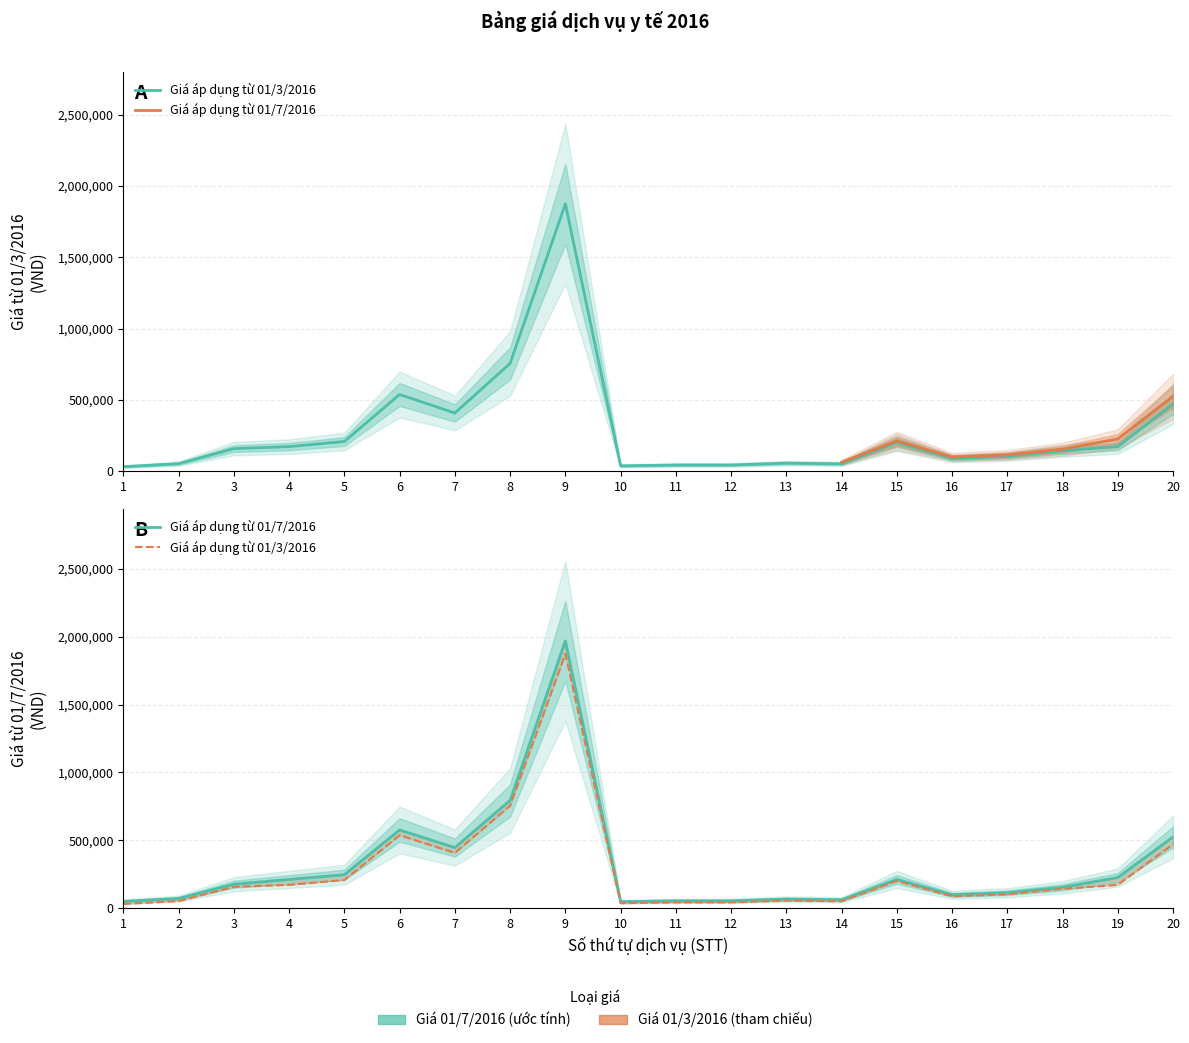

How many distinct data groups are displayed?

2